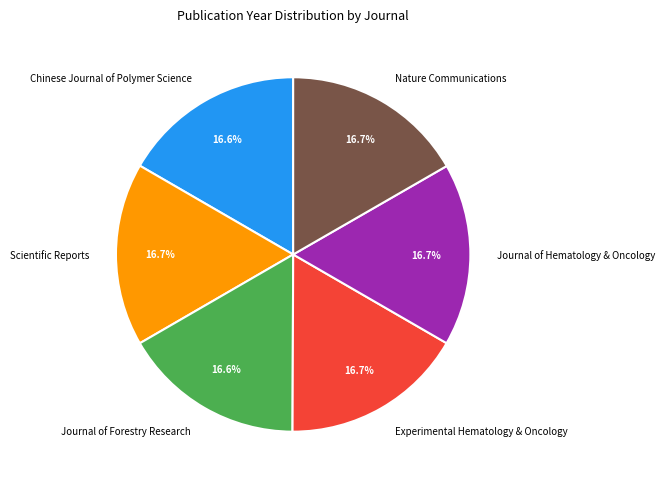

What percentage do Scientific Reports and Nature Communications together represent?

33.4%